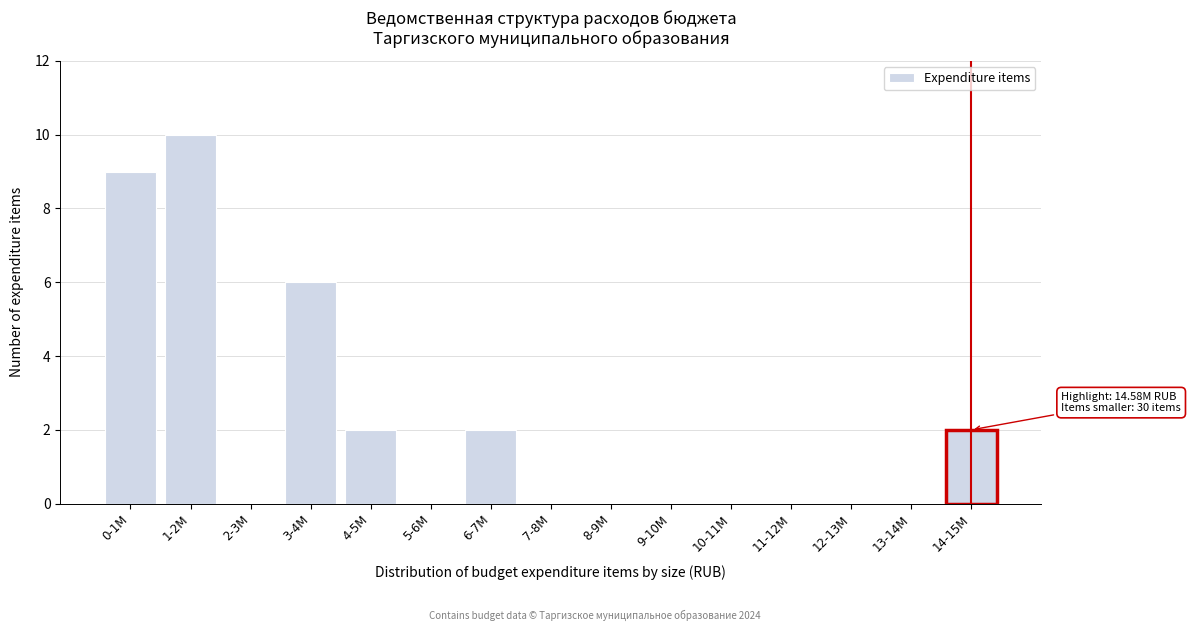

Reading right to left, list all the values displayed in this chart.

14-15M=2	13-14M=0	12-13M=0	11-12M=0	10-11M=0	9-10M=0	8-9M=0	7-8M=0	6-7M=2	5-6M=0	4-5M=2	3-4M=6	2-3M=0	1-2M=10	0-1M=9